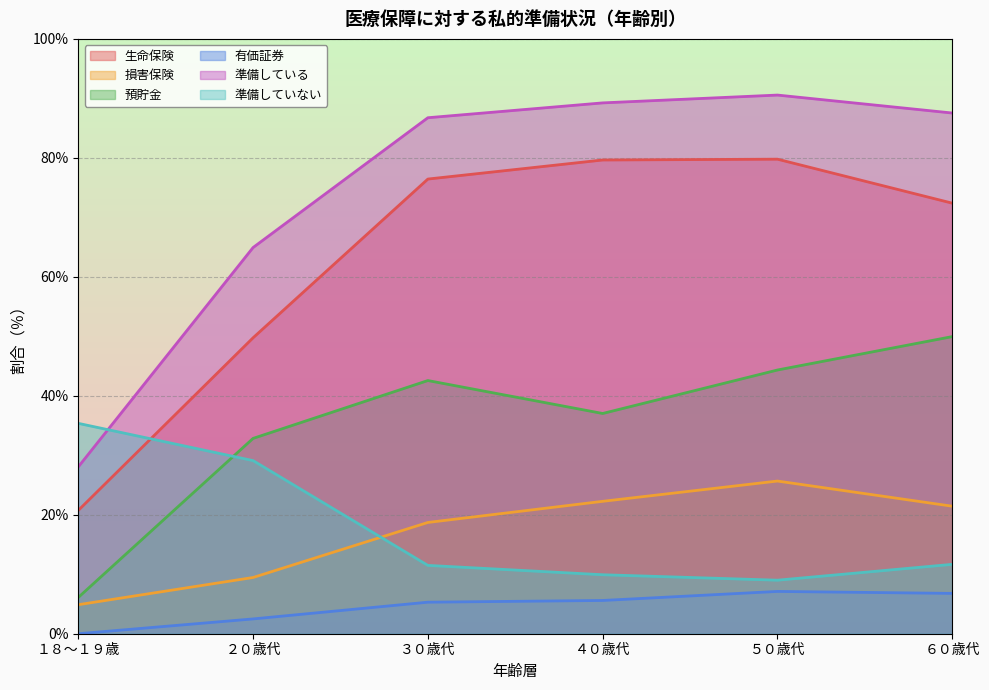

What value does the 有価証券 series have at ６０歳代?

6.8